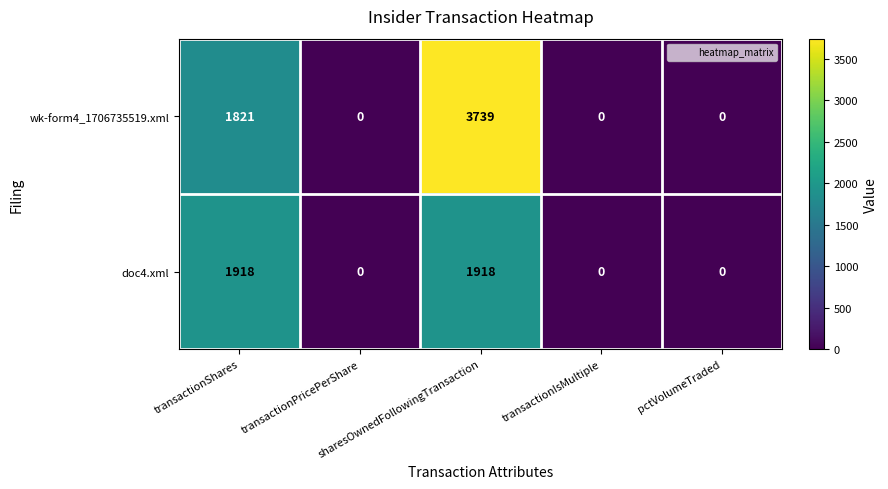

At which category is the sum across all series the highest?

sharesOwnedFollowingTransaction